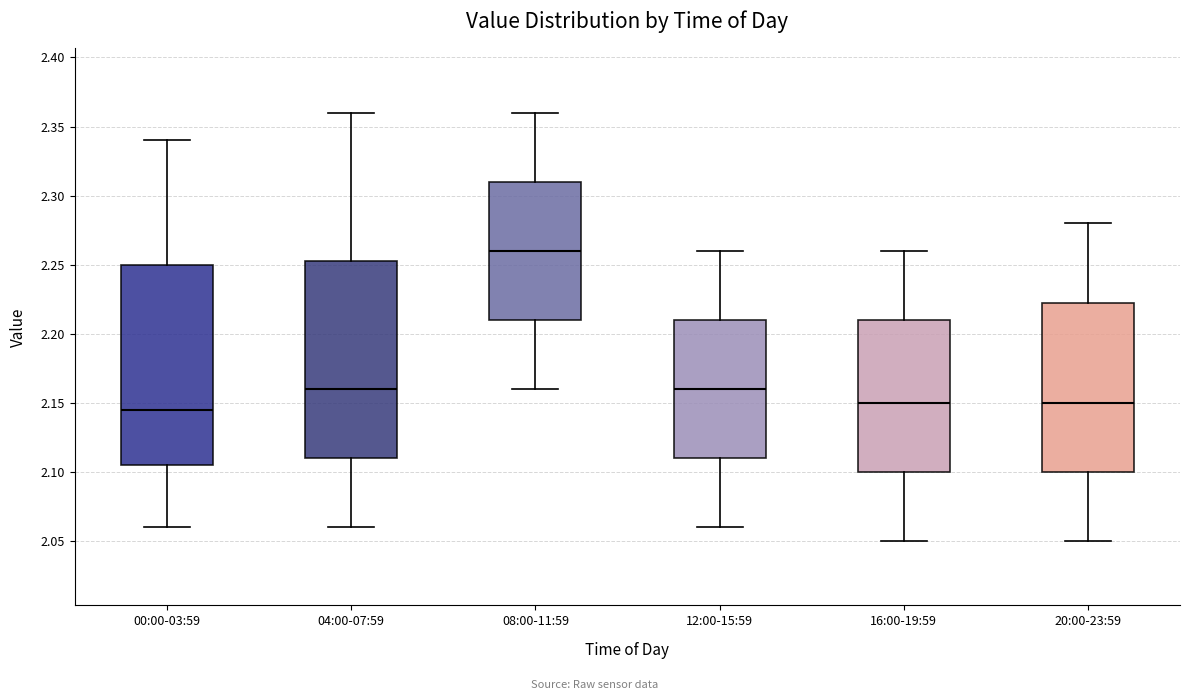

Reading left to right, transcribe this box plot: for each box, give where its median line is, the range the box spans, and where its two whiskers end, as read against the y-axis. The values are not printed on the chart, so give them approximately, as read against the axis.

00:00-03:59: median 2.145, box 2.105 to 2.250, whiskers 2.060 to 2.340
04:00-07:59: median 2.160, box 2.110 to 2.255, whiskers 2.060 to 2.360
08:00-11:59: median 2.260, box 2.210 to 2.310, whiskers 2.160 to 2.360
12:00-15:59: median 2.160, box 2.110 to 2.210, whiskers 2.060 to 2.260
16:00-19:59: median 2.150, box 2.100 to 2.210, whiskers 2.050 to 2.260
20:00-23:59: median 2.150, box 2.100 to 2.225, whiskers 2.050 to 2.280